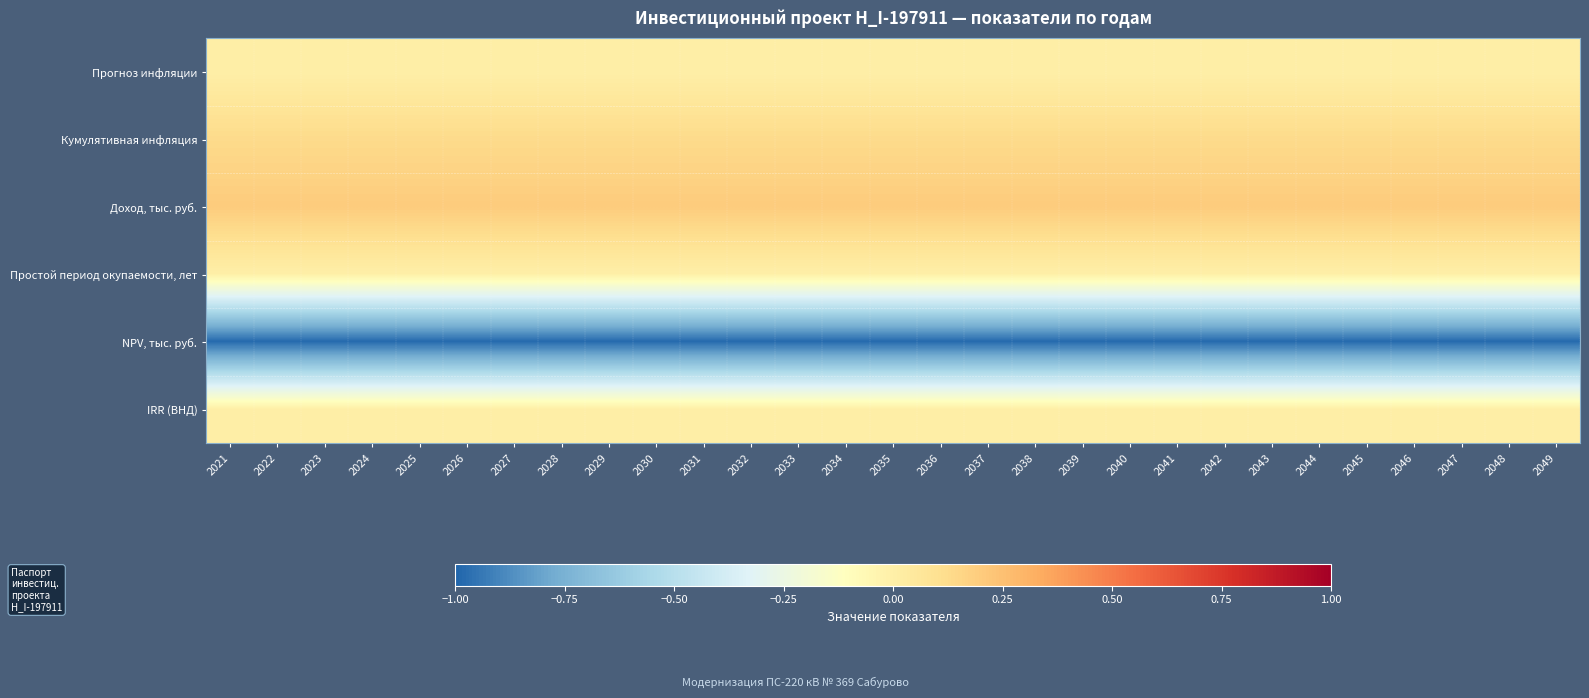

List the series in order of their peak value, highest first.

Доход, тыс. руб., Кумулятивная инфляция, Прогноз инфляции, Простой период окупаемости, лет, IRR (ВНД), NPV, тыс. руб.